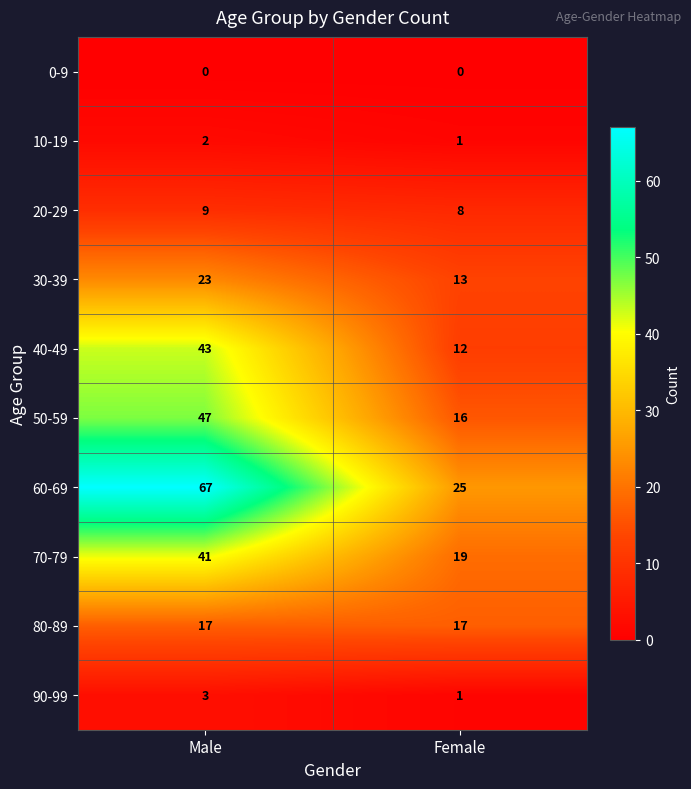

At how many categories does at least one series exceed 37?

1